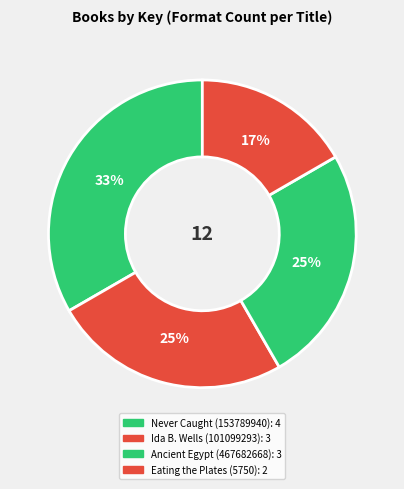

To the nearest percent, what is the combined percentage of Never Caught (153789940) and Eating the Plates (5750)?

50%